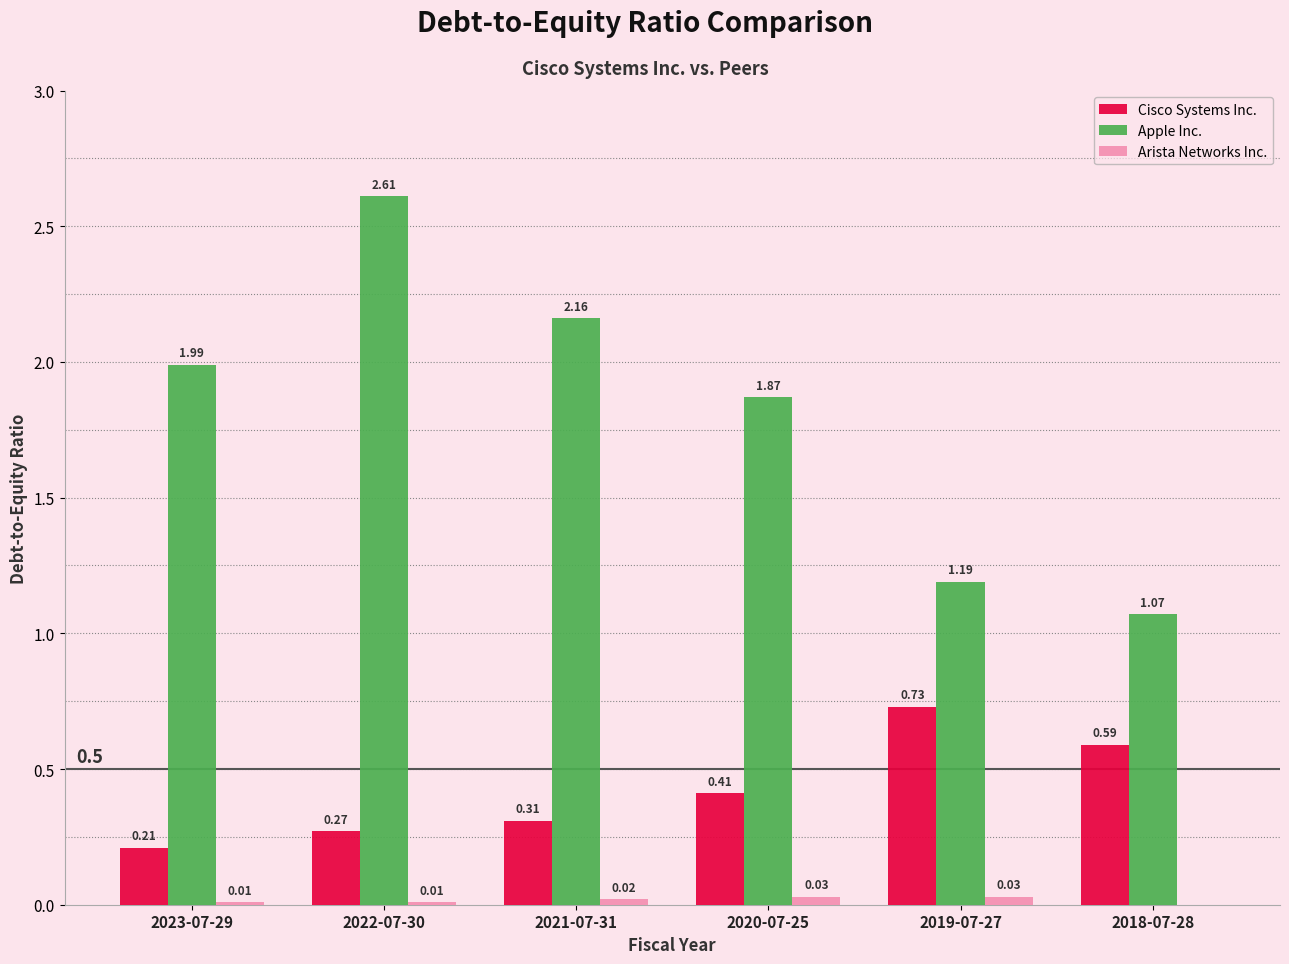

What is the sum of all Cisco Systems Inc. values?

2.5